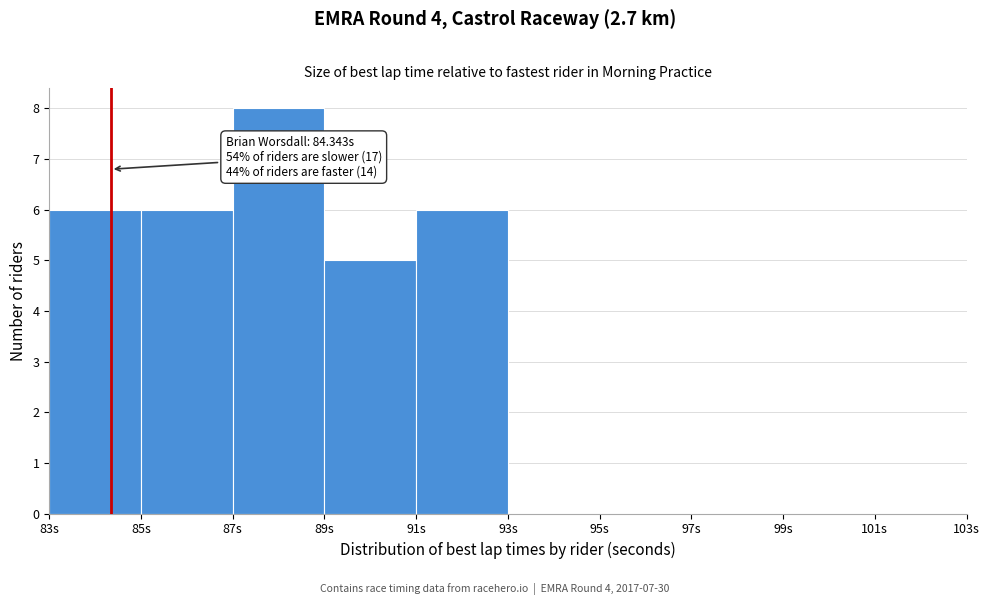

Over which range of the x-axis is the bar tallest?

87 to 89